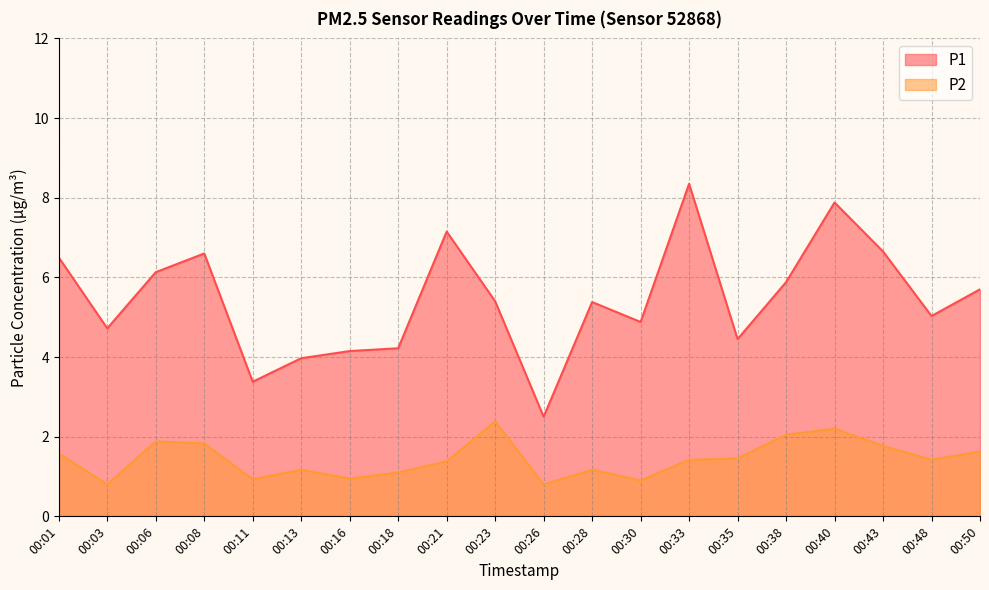

Reading right to left, extract all data points from this chart.

P1: 5.7	5.0	6.7	7.9	5.9	4.5	8.3	4.9	5.4	2.5	5.4	7.2	4.2	4.2	4.0	3.4	6.6	6.1	4.7	6.5
P2: 1.6	1.4	1.8	2.2	2.0	1.4	1.4	0.9	1.2	0.8	2.4	1.4	1.1	0.9	1.2	0.9	1.8	1.9	0.8	1.6